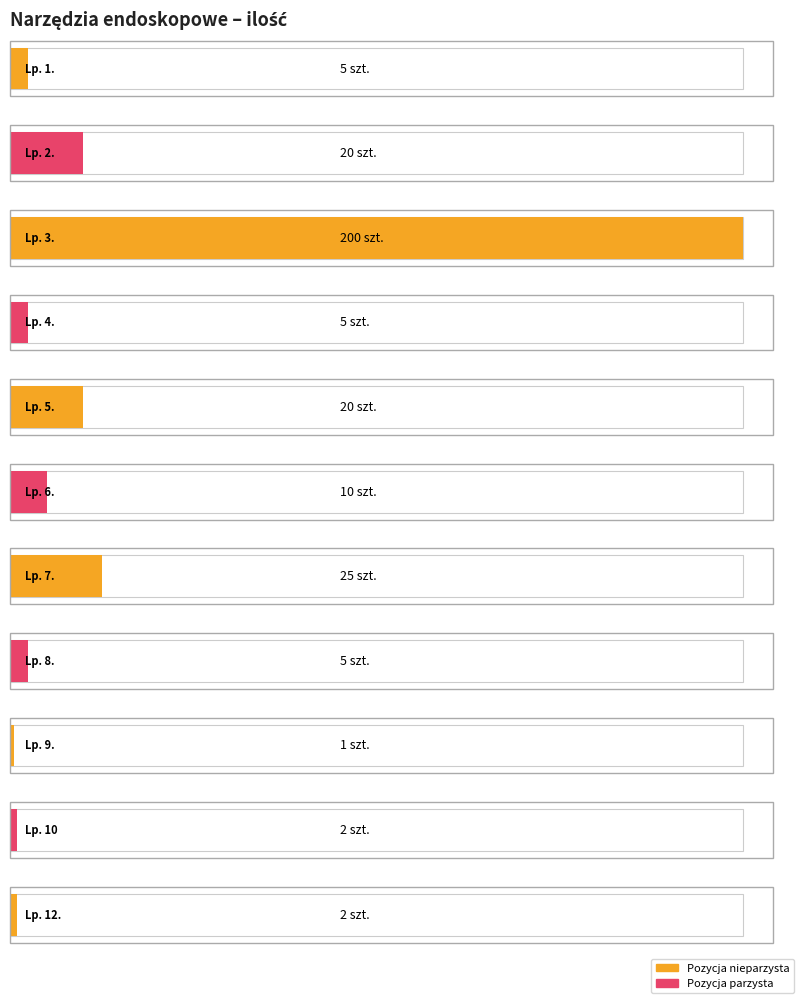

Which label corresponds to the smallest value in the chart?

9.